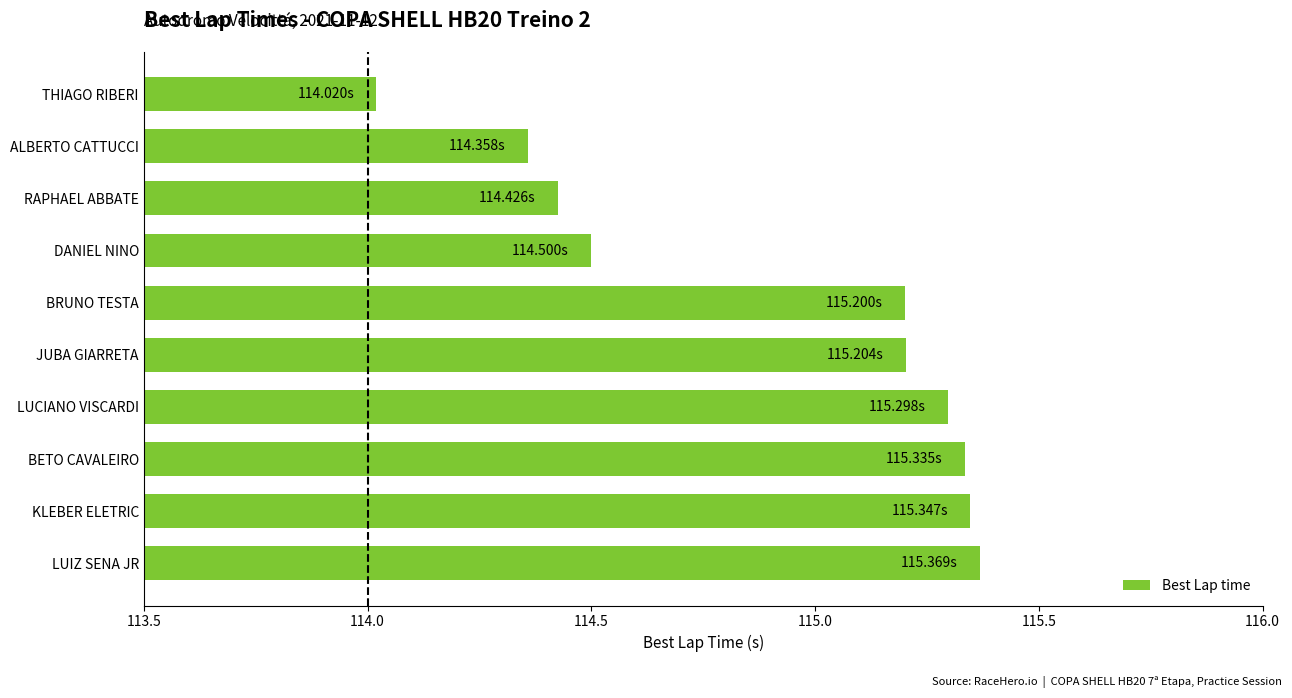

What is the change in value from THIAGO RIBERI to RAPHAEL ABBATE?

+0.4